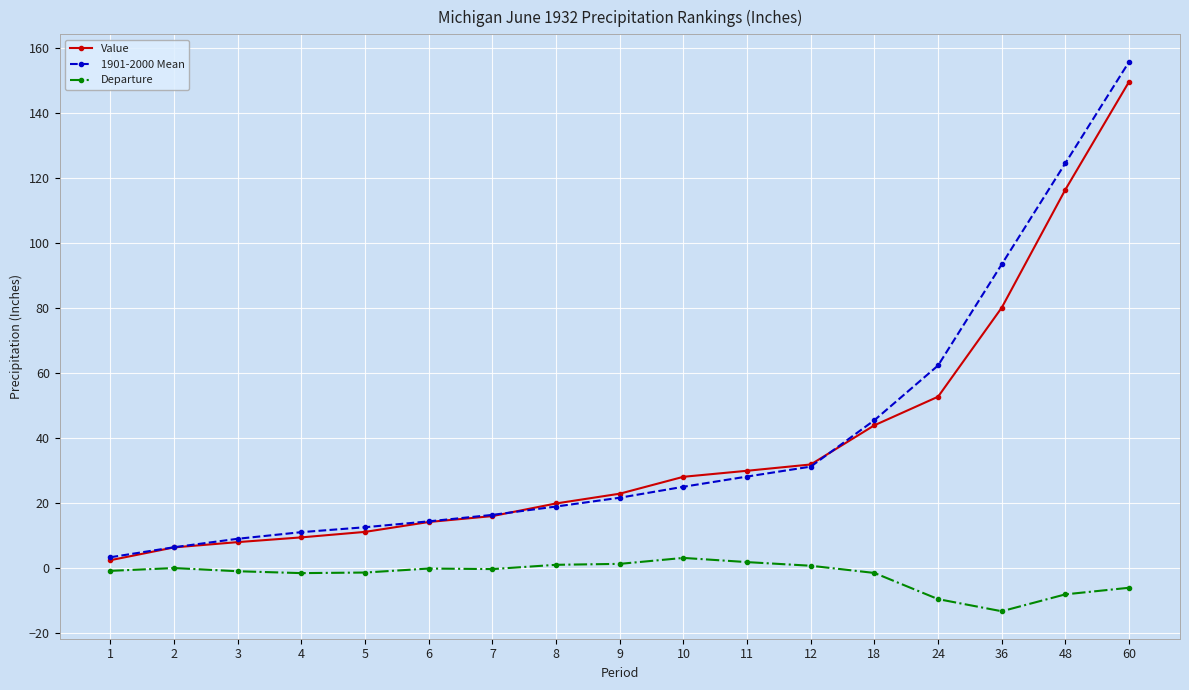

Count the number of data series in this chart.

3